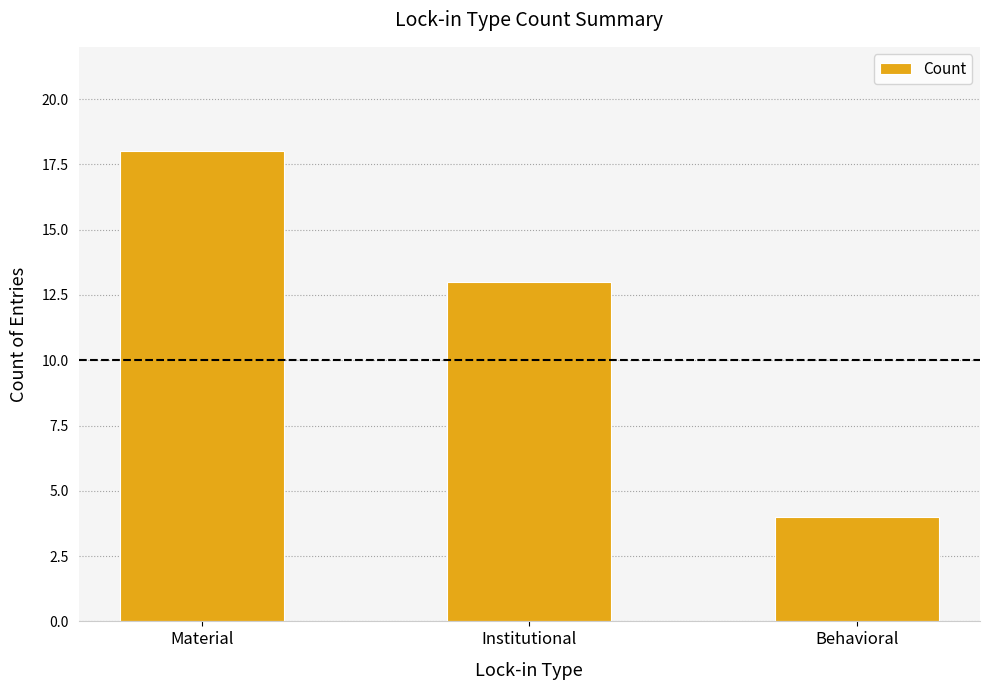

Does the chart contain any negative values?

No